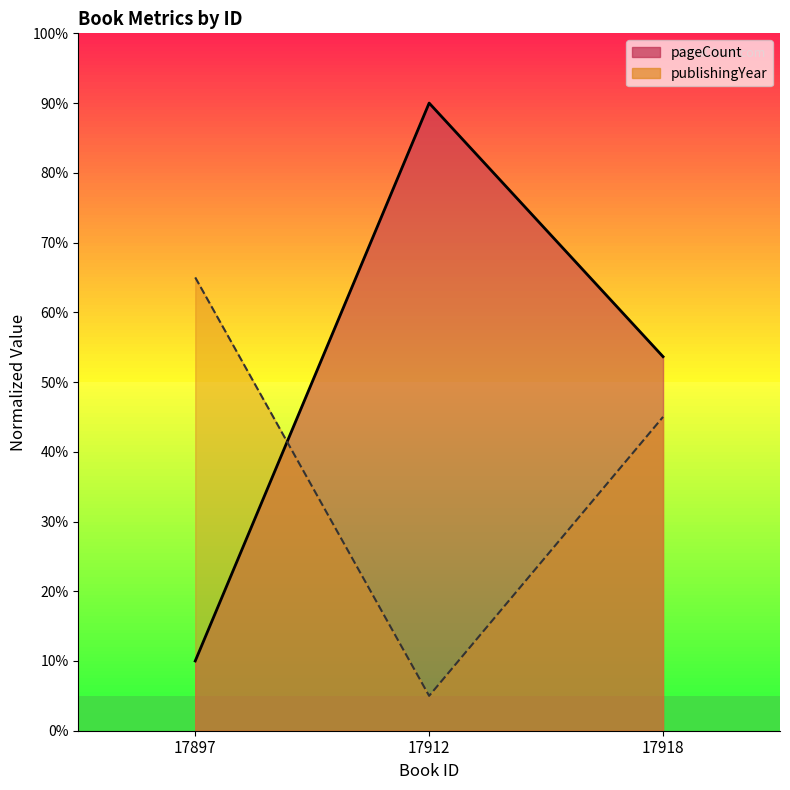

Reading left to right, what are all the values shown in this chart?

pageCount: 10.0	90.0	53.6
publishingYear: 65.0	5.0	45.0